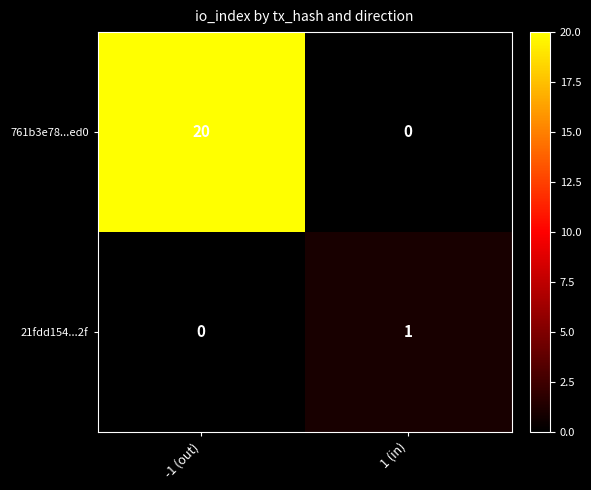

Which series has the largest total across all categories?

761b3e78...ed0